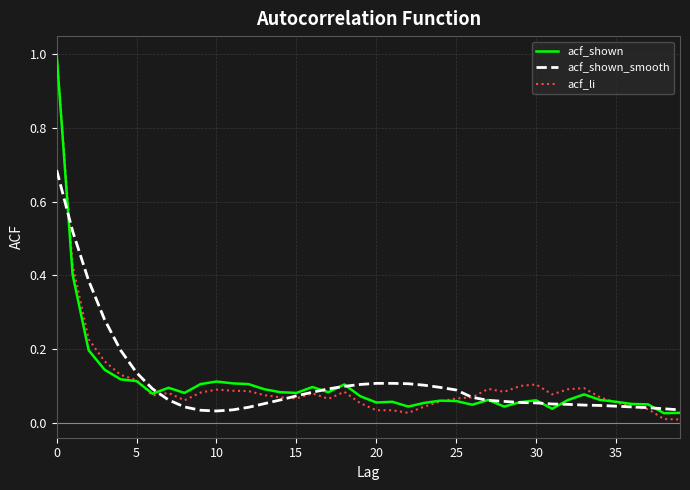

What is the maximum value shown in the chart?

1.0